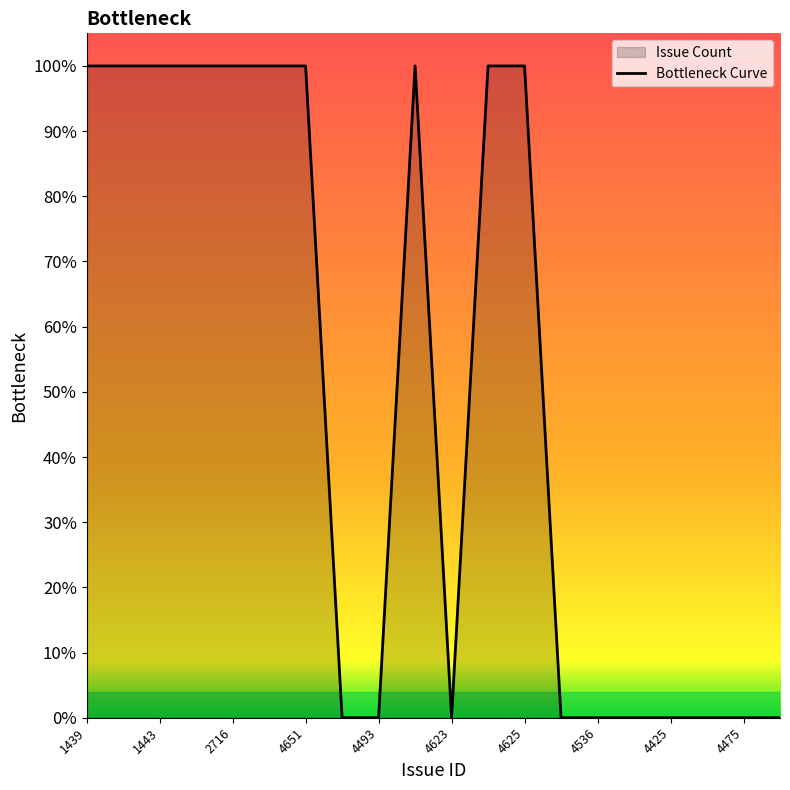

What is the ratio of the value at 12 to the value at 11?

1.0